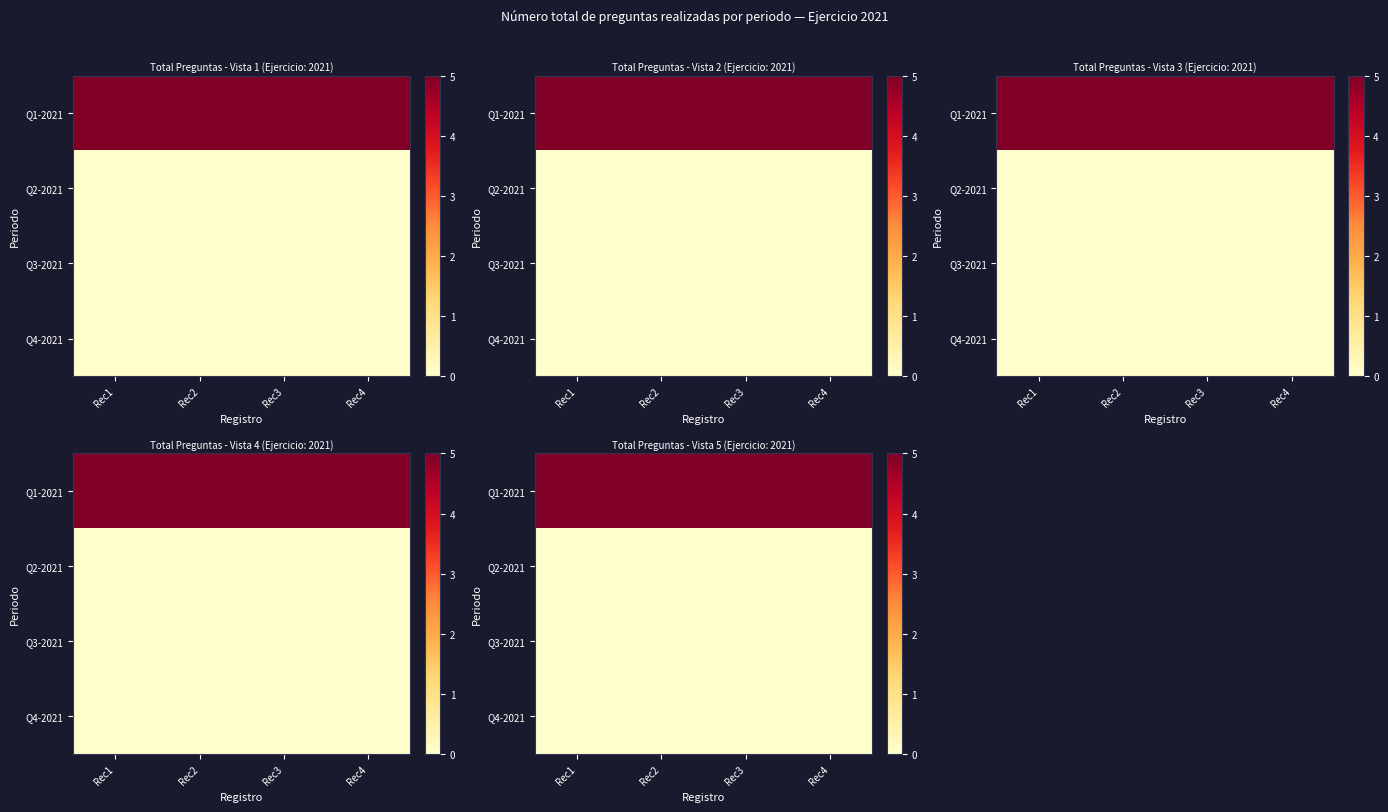

Which label corresponds to the smallest value in the chart?

Rec1